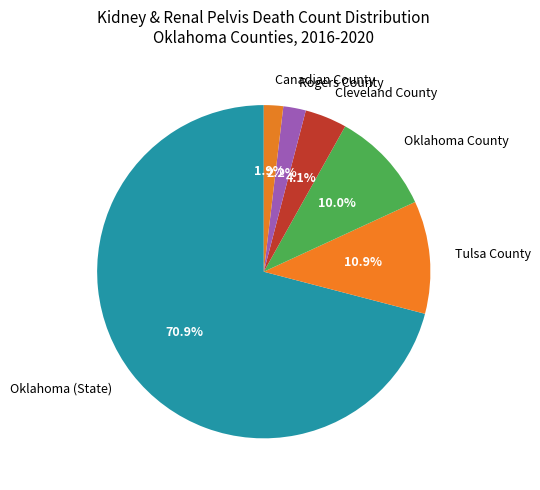

True or false: Rogers County accounts for 2% of the total.

True